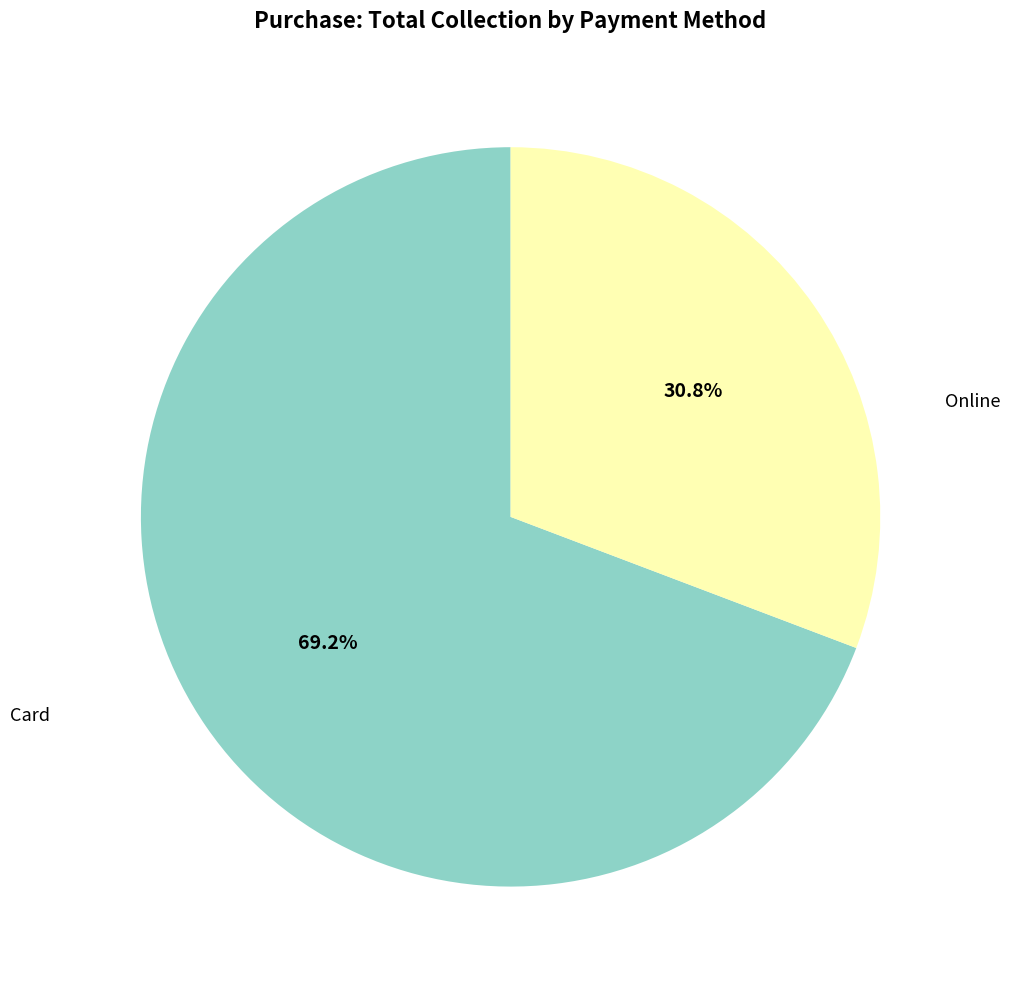

Is there a majority slice in this chart?

Yes